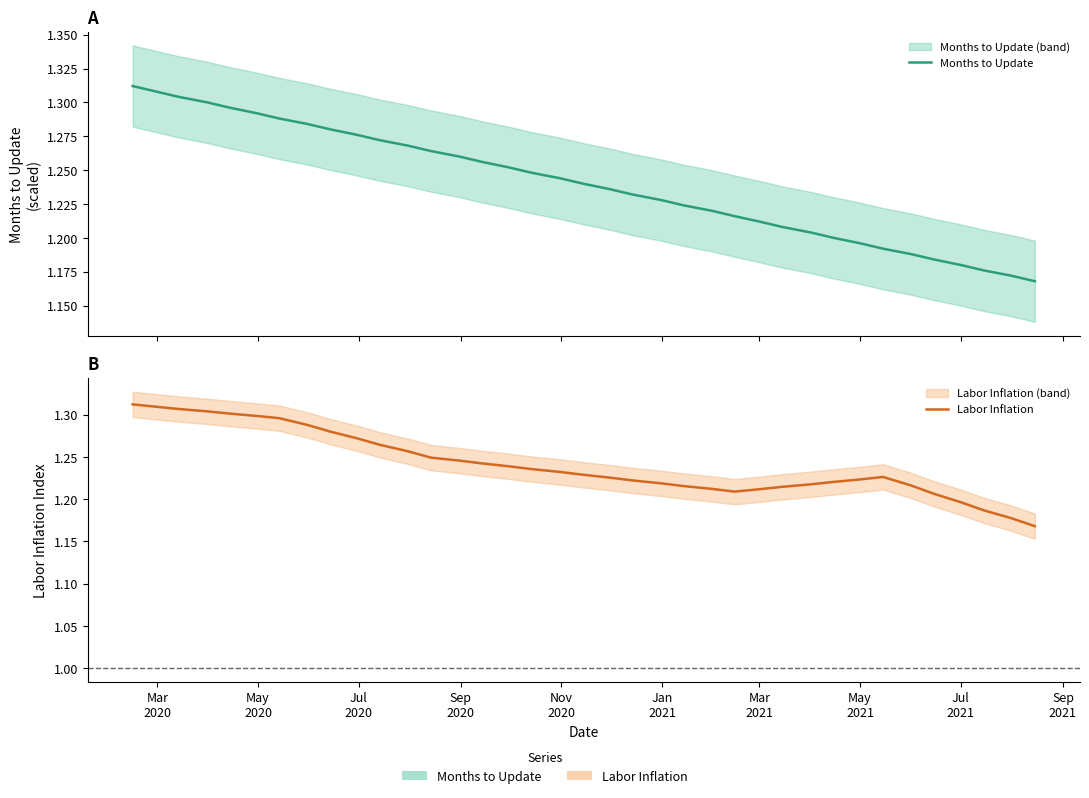

What is the maximum value for Months to Update?

1.3